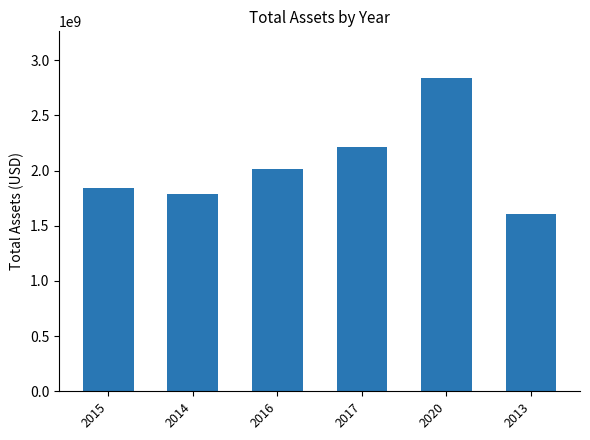

What is the approximate value at 2020?

2836571000